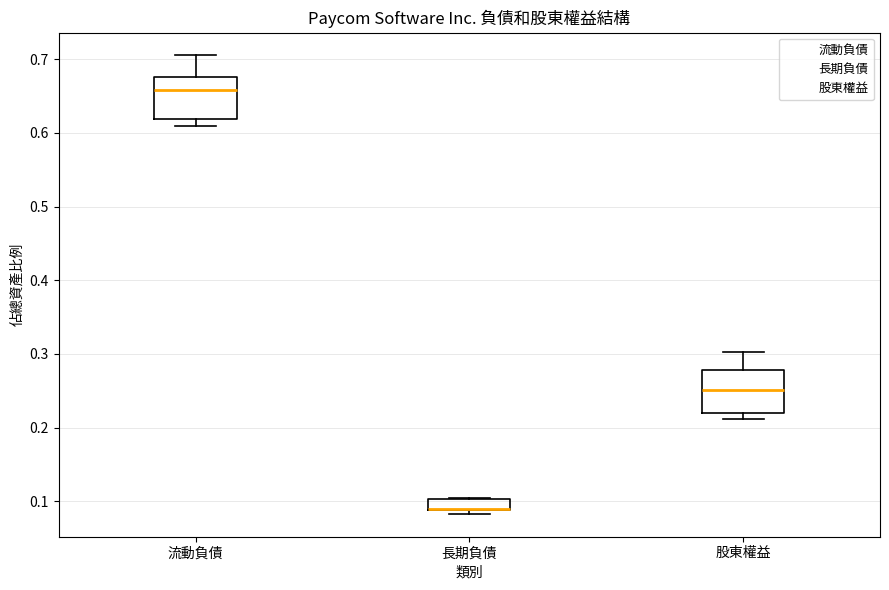

Reading left to right, transcribe this box plot: for each box, give where its median line is, the range the box spans, and where its two whiskers end, as read against the y-axis. The values are not printed on the chart, so give them approximately, as read against the axis.

流動負債: median 0.66, box 0.62 to 0.68, whiskers 0.61 to 0.71
長期負債: median 0.09 (drawn on the box's lower edge), box 0.09 to 0.10, whiskers 0.08 to 0.10
股東權益: median 0.25, box 0.22 to 0.28, whiskers 0.21 to 0.30